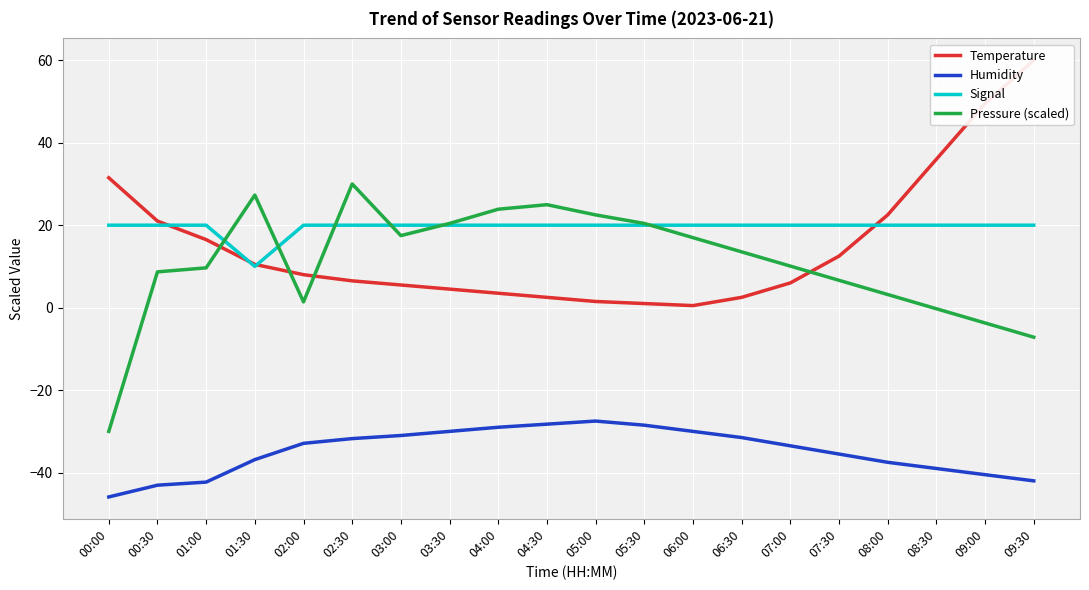

What position from the right is 03:30?

13